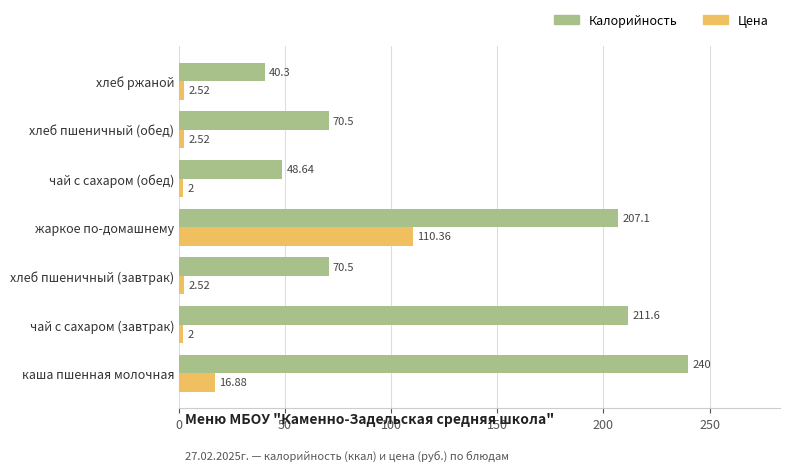

What is the difference between the maximum and minimum values in the Цена series?

108.4